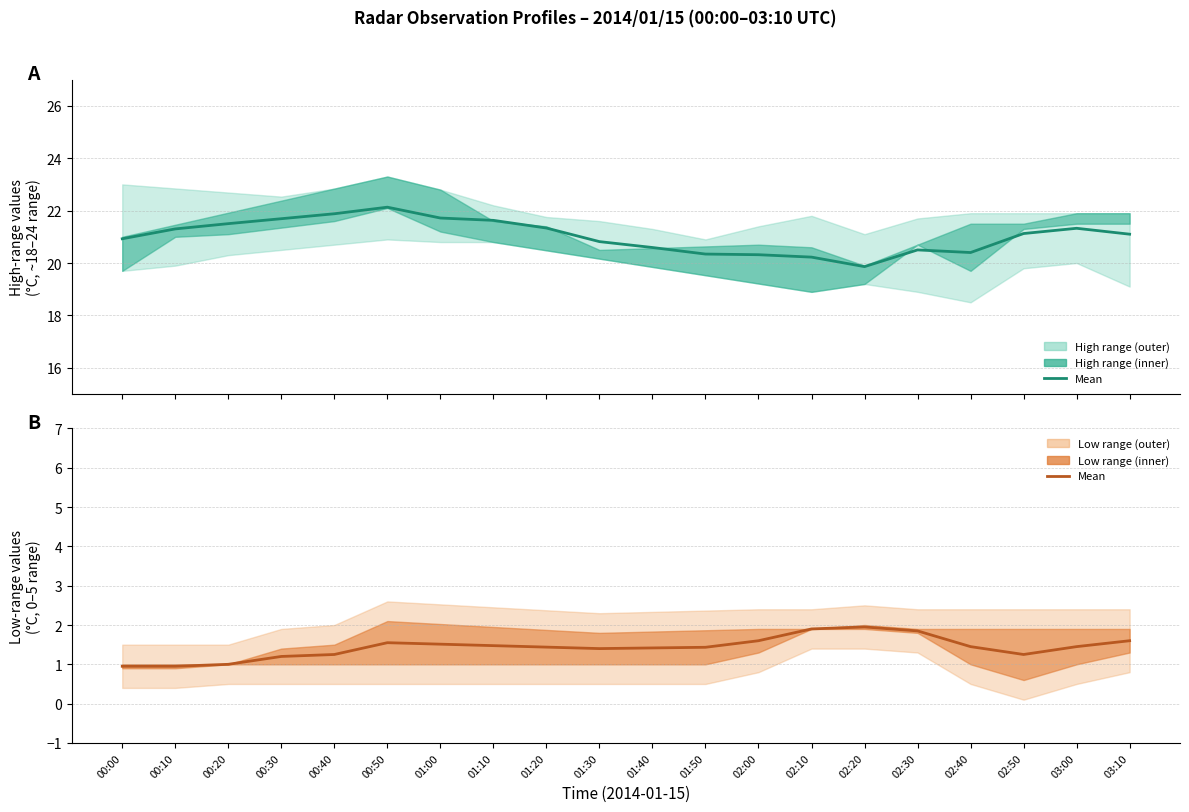

Is this an area chart (filled region under the line)?

No